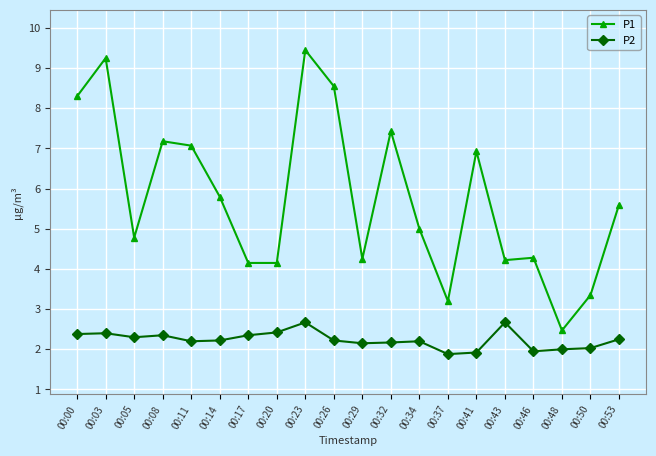

Where is the first local maximum for P1?

00:03